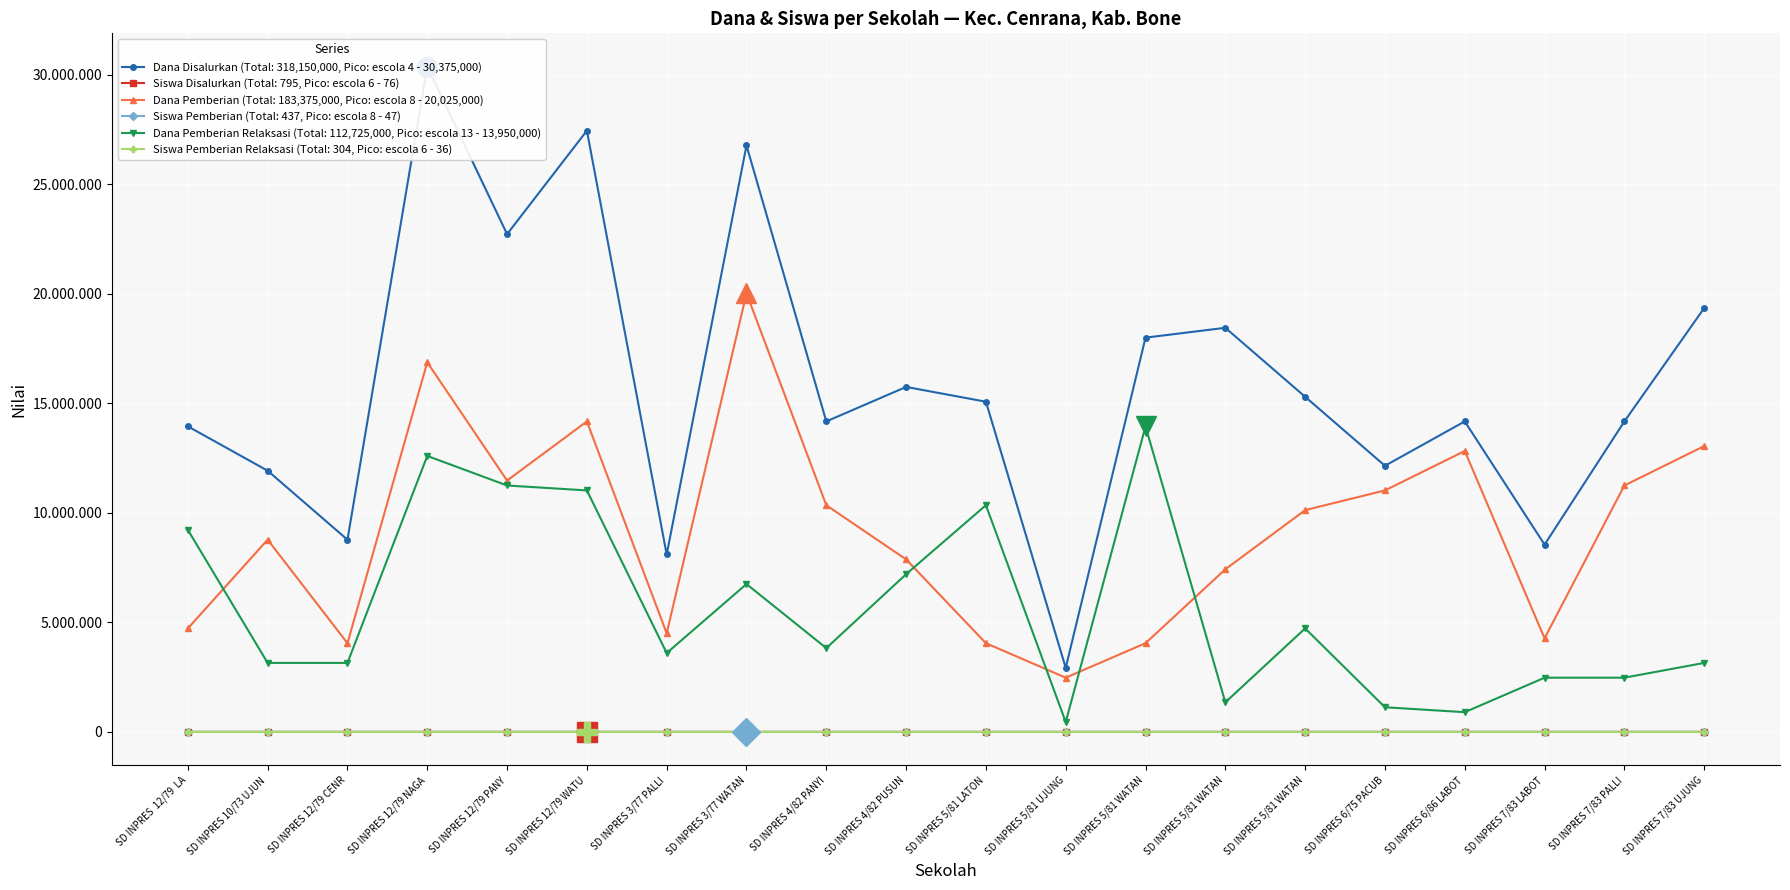

Count the number of categories in the chart.

20